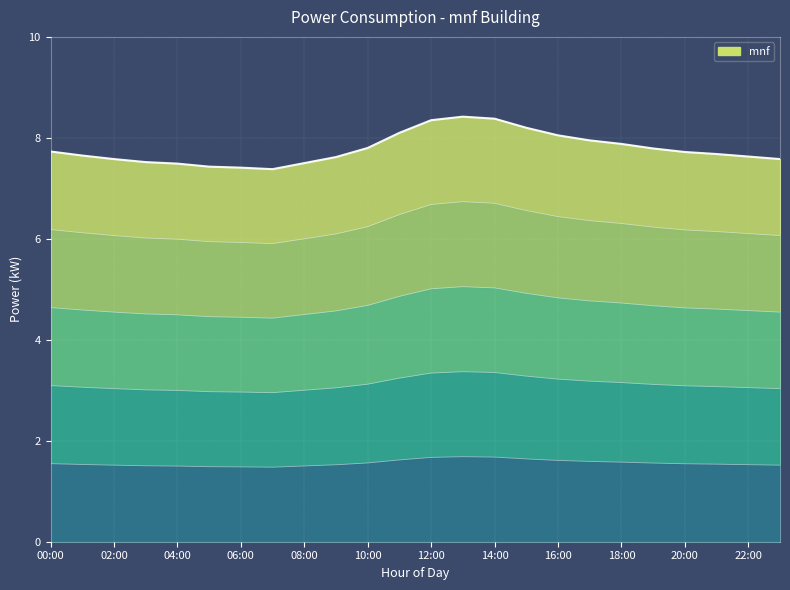

What is the label of the 5th point from the left?

04:00